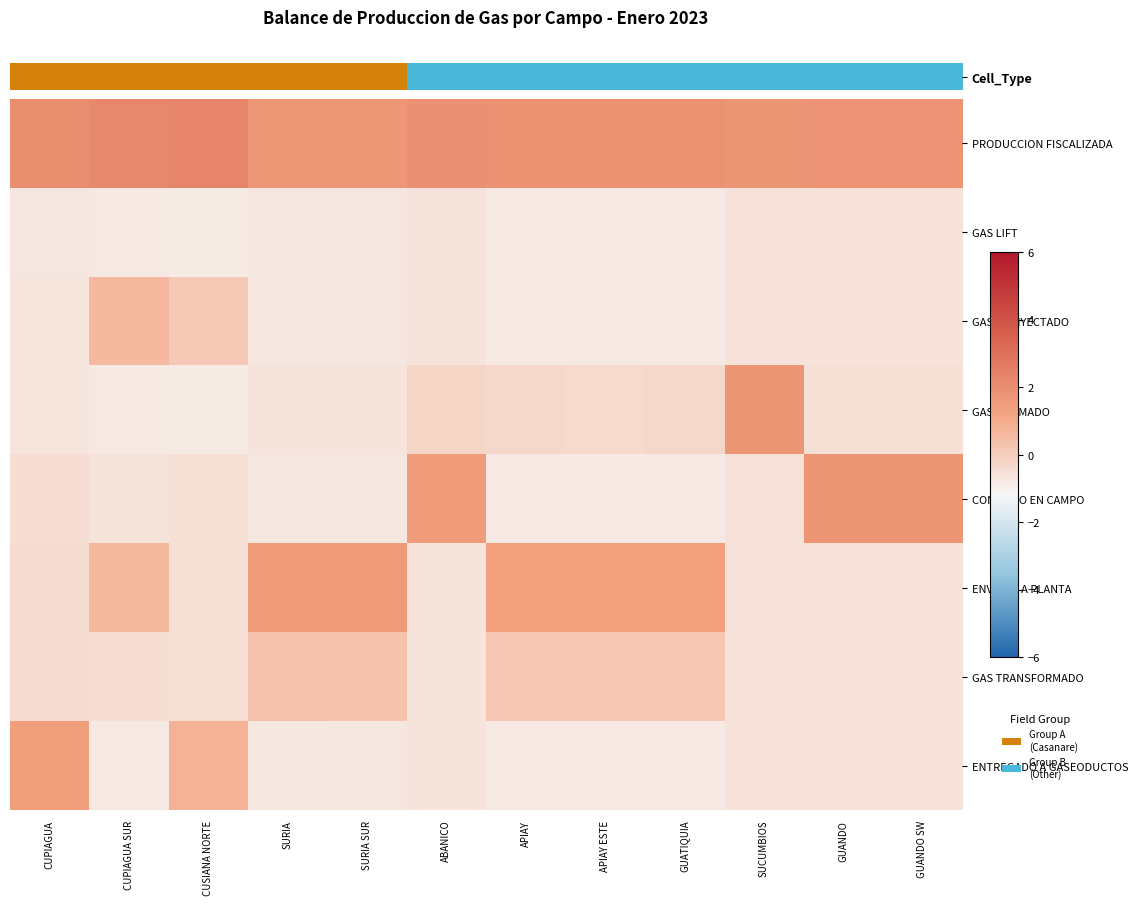

Reading left to right, extract all data points from this chart.

PRODUCCION FISCALIZADA: CUPIAGUA=2.0	CUPIAGUA SUR=2.2	CUSIANA NORTE=2.3	SURIA=1.7	SURIA SUR=1.7	ABANICO=1.9	APIAY=1.9	APIAY ESTE=1.9	GUATIQUIA=1.9	SUCUMBIOS=1.7	GUANDO=1.8	GUANDO SW=1.8
GAS LIFT: CUPIAGUA=-0.7	CUPIAGUA SUR=-0.8	CUSIANA NORTE=-0.8	SURIA=-0.7	SURIA SUR=-0.7	ABANICO=-0.6	APIAY=-0.8	APIAY ESTE=-0.8	GUATIQUIA=-0.8	SUCUMBIOS=-0.6	GUANDO=-0.6	GUANDO SW=-0.6
GAS REINYECTADO: CUPIAGUA=-0.7	CUPIAGUA SUR=0.6	CUSIANA NORTE=0.1	SURIA=-0.7	SURIA SUR=-0.7	ABANICO=-0.6	APIAY=-0.8	APIAY ESTE=-0.8	GUATIQUIA=-0.8	SUCUMBIOS=-0.6	GUANDO=-0.6	GUANDO SW=-0.6
GAS QUEMADO: CUPIAGUA=-0.7	CUPIAGUA SUR=-0.8	CUSIANA NORTE=-0.8	SURIA=-0.6	SURIA SUR=-0.6	ABANICO=-0.2	APIAY=-0.3	APIAY ESTE=-0.3	GUATIQUIA=-0.3	SUCUMBIOS=1.7	GUANDO=-0.5	GUANDO SW=-0.5
CONSUMO EN CAMPO: CUPIAGUA=-0.5	CUPIAGUA SUR=-0.6	CUSIANA NORTE=-0.5	SURIA=-0.7	SURIA SUR=-0.7	ABANICO=1.5	APIAY=-0.8	APIAY ESTE=-0.8	GUATIQUIA=-0.8	SUCUMBIOS=-0.6	GUANDO=1.7	GUANDO SW=1.7
ENVIADO A PLANTA: CUPIAGUA=-0.4	CUPIAGUA SUR=0.7	CUSIANA NORTE=-0.5	SURIA=1.6	SURIA SUR=1.6	ABANICO=-0.6	APIAY=1.4	APIAY ESTE=1.4	GUATIQUIA=1.4	SUCUMBIOS=-0.6	GUANDO=-0.6	GUANDO SW=-0.6
GAS TRANSFORMADO: CUPIAGUA=-0.4	CUPIAGUA SUR=-0.5	CUSIANA NORTE=-0.5	SURIA=0.3	SURIA SUR=0.3	ABANICO=-0.6	APIAY=0.2	APIAY ESTE=0.2	GUATIQUIA=0.2	SUCUMBIOS=-0.6	GUANDO=-0.6	GUANDO SW=-0.6
ENTREGADO A GASEODUCTOS: CUPIAGUA=1.4	CUPIAGUA SUR=-0.8	CUSIANA NORTE=0.8	SURIA=-0.7	SURIA SUR=-0.7	ABANICO=-0.6	APIAY=-0.8	APIAY ESTE=-0.8	GUATIQUIA=-0.8	SUCUMBIOS=-0.6	GUANDO=-0.6	GUANDO SW=-0.6